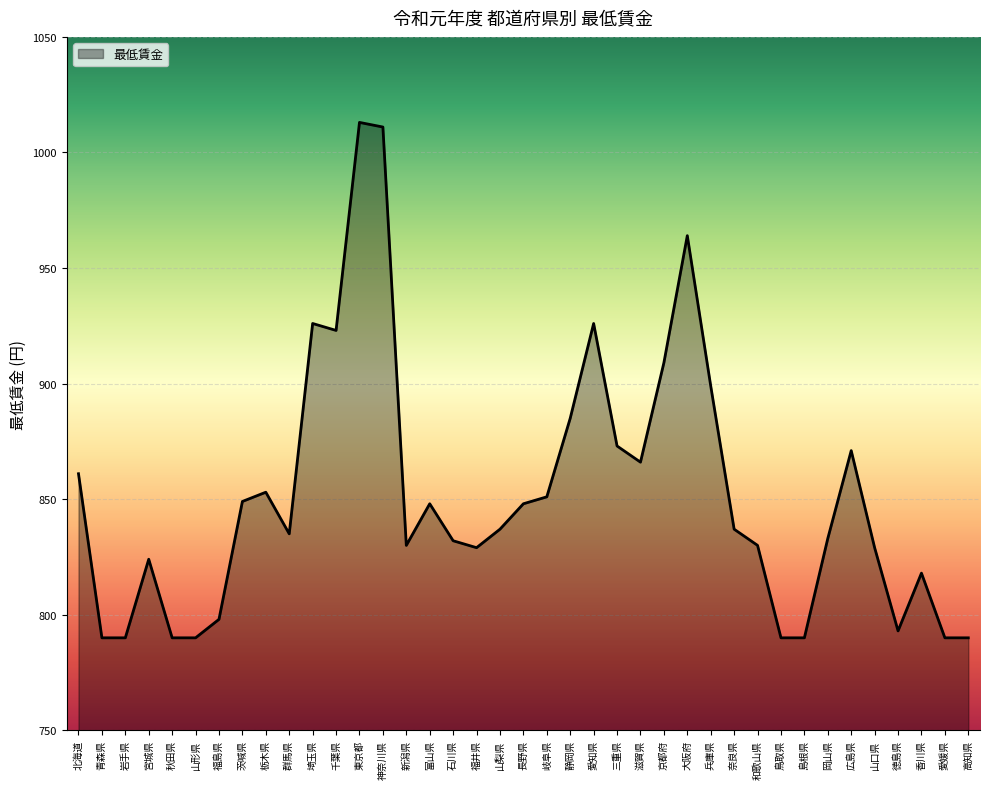

What position from the right is 奈良県?

11